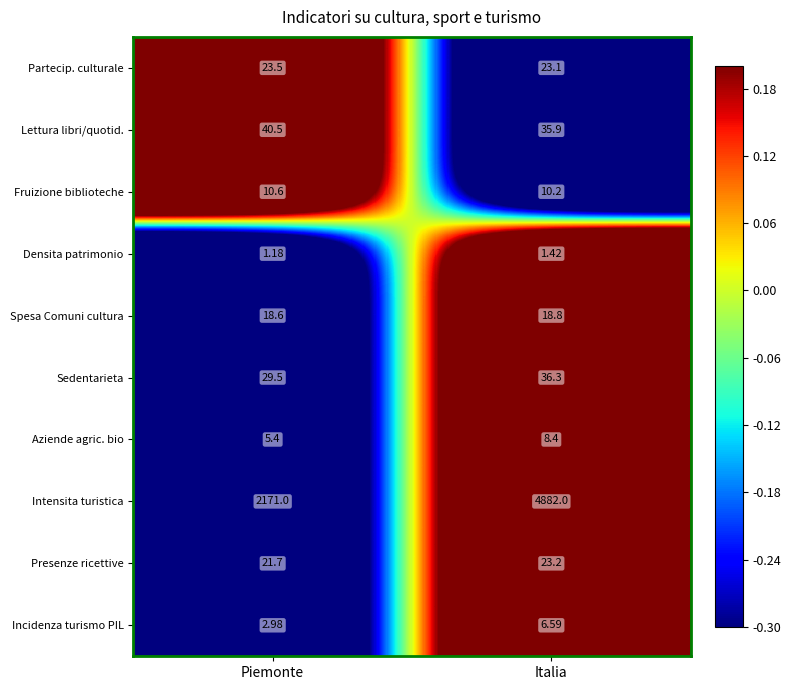

At Piemonte, list the series in order from largest to smallest.

Intensita turistica, Lettura libri/quotid., Sedentarieta, Partecip. culturale, Presenze ricettive, Spesa Comuni cultura, Fruizione biblioteche, Aziende agric. bio, Incidenza turismo PIL, Densita patrimonio